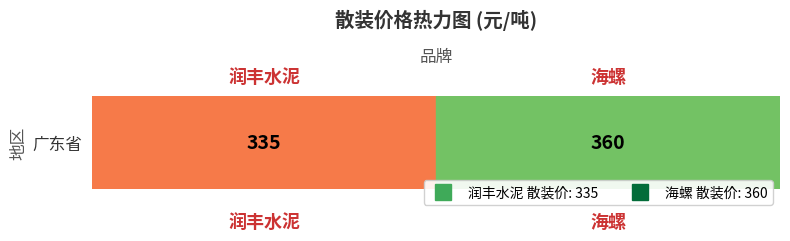

The value at 润丰水泥 is 335. True or false?

True